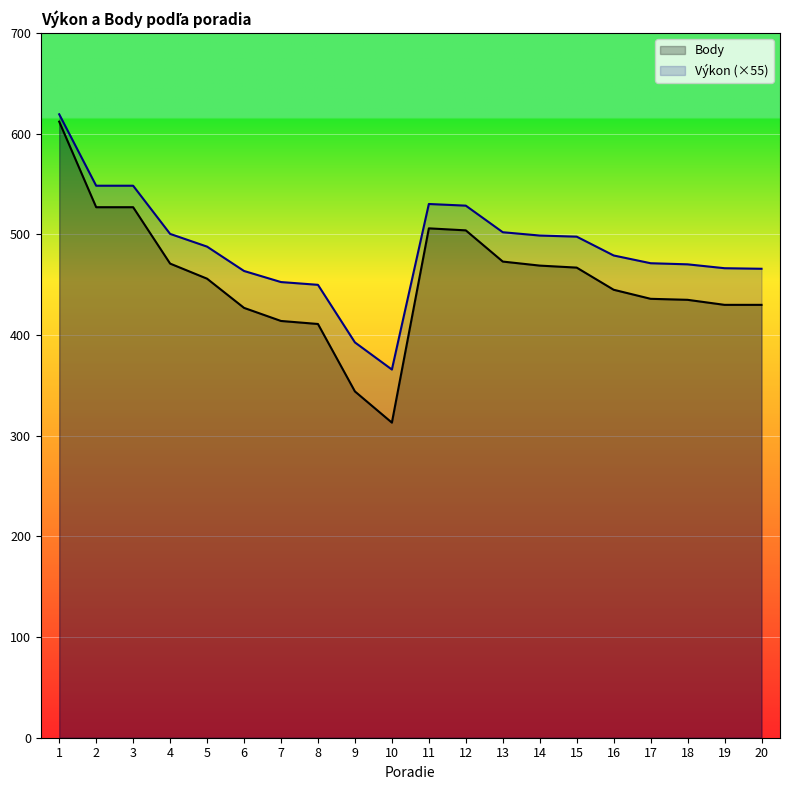

Is it true that Body equals 282.9 at 19?

False